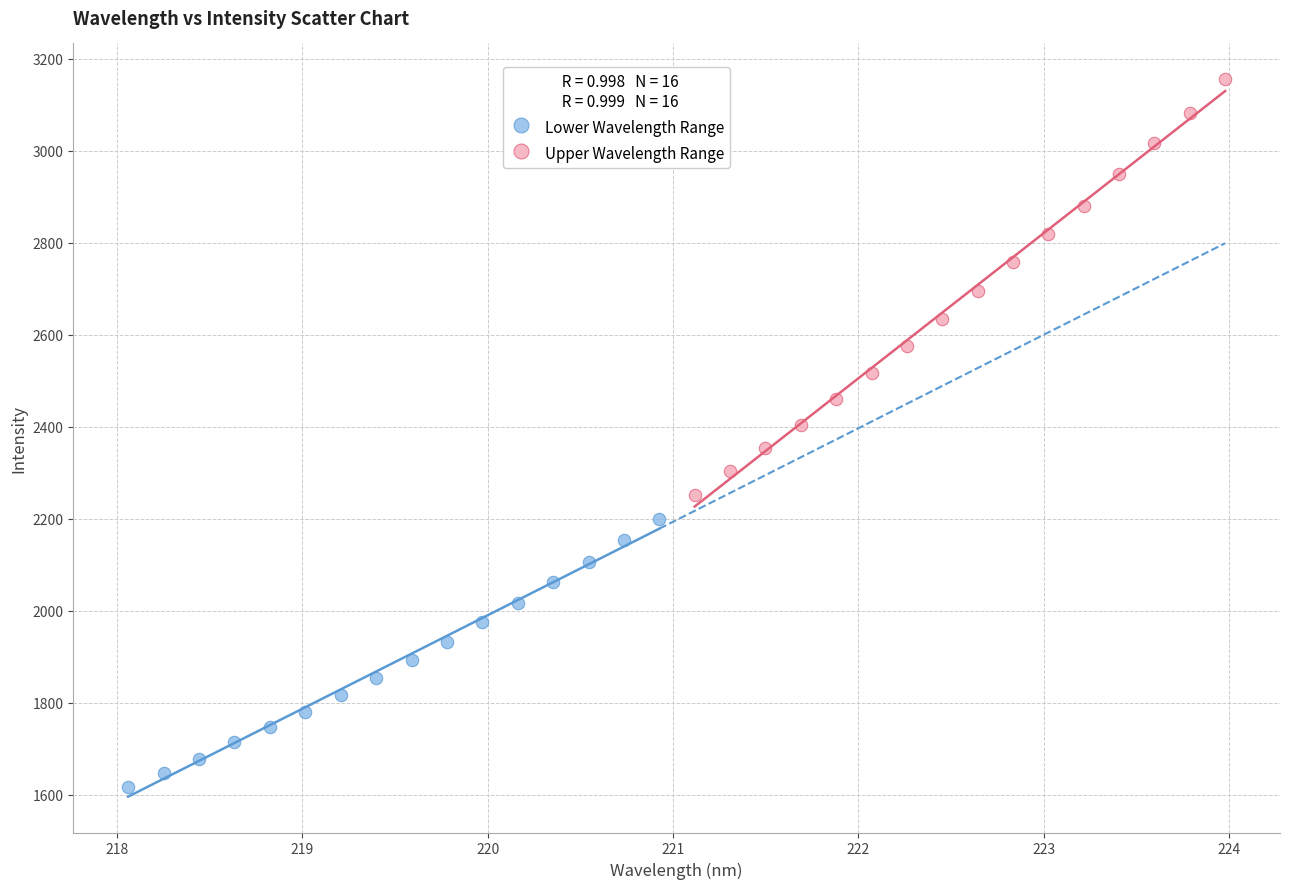

Which series has the widest spread of Y values?

Upper Wavelength Range